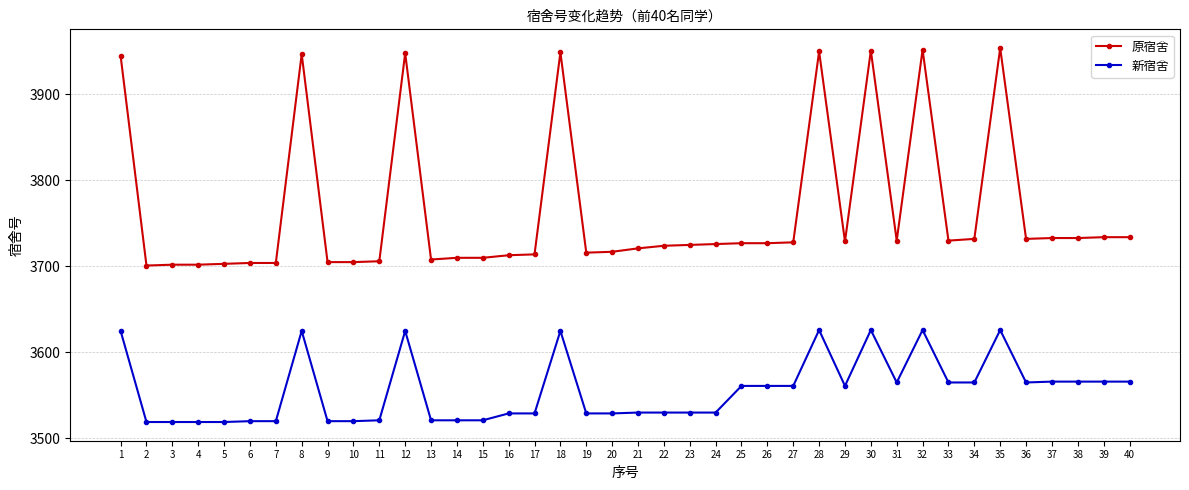

True or false: 新宿舍 has more than 0 points higher than both neighbors.

True